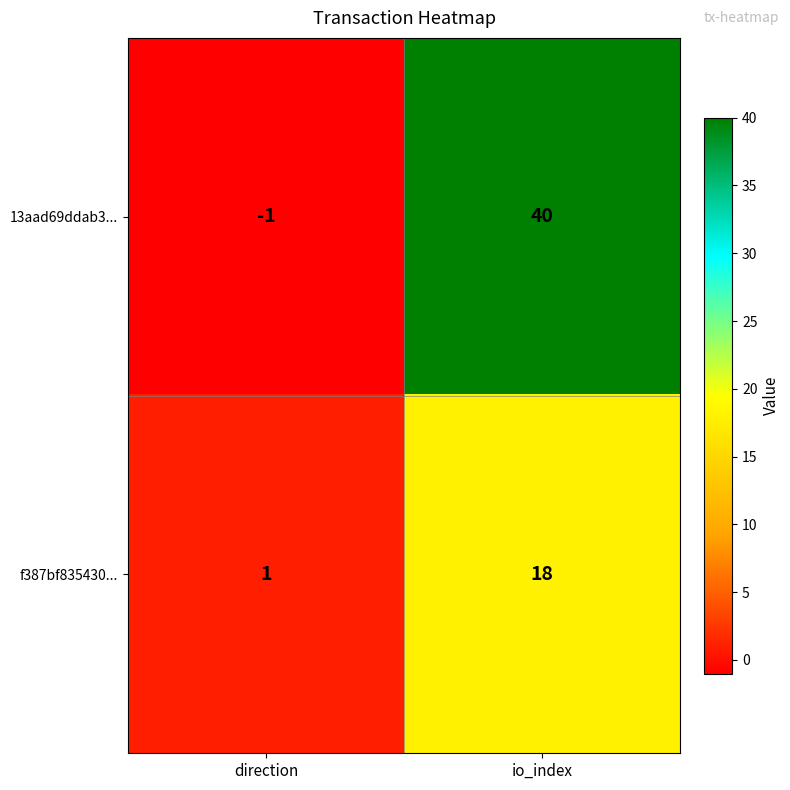

Which series changed the most between direction and io_index?

13aad69ddab3...